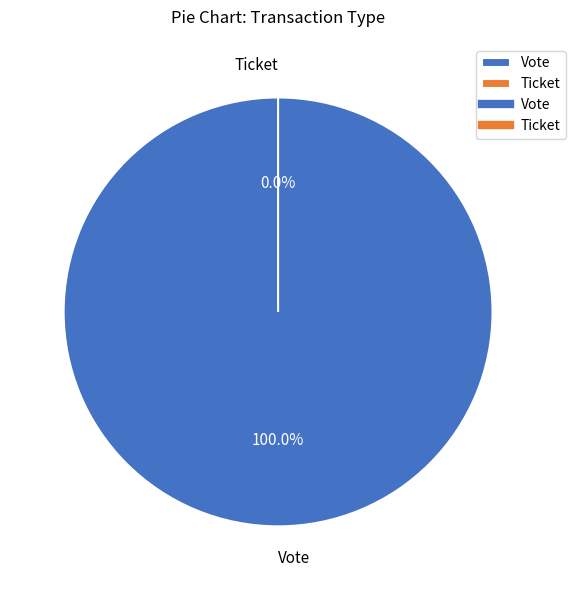

To the nearest percent, what is the difference between the largest and smallest slice percentages?

100%